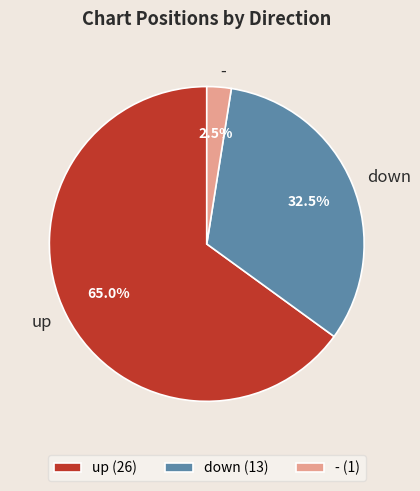

To the nearest percent, what is the difference between the down and - slice percentages?

30%